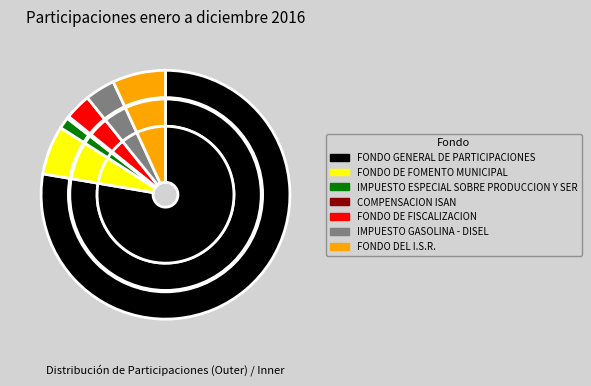

To the nearest percent, what is the difference between the FONDO DEL I.S.R. and IMPUESTO GASOLINA - DISEL slice percentages?

3%